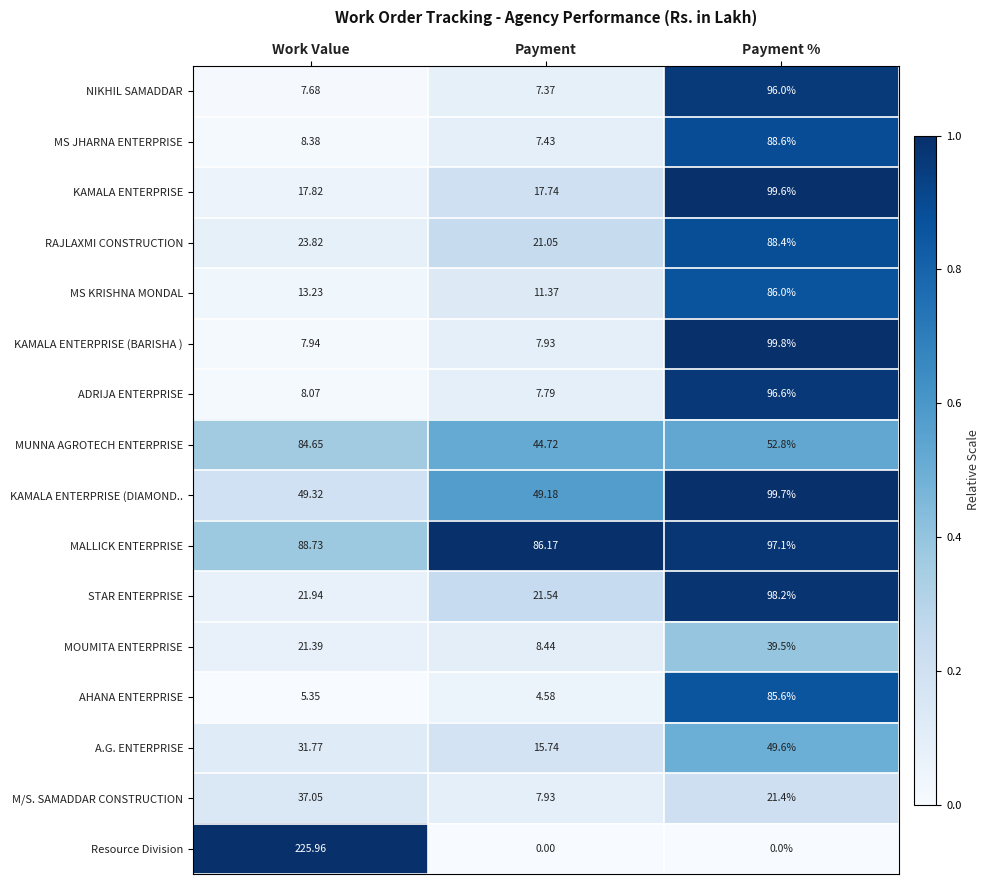

What is the spread (max minus min) of values at Work Value?

220.6